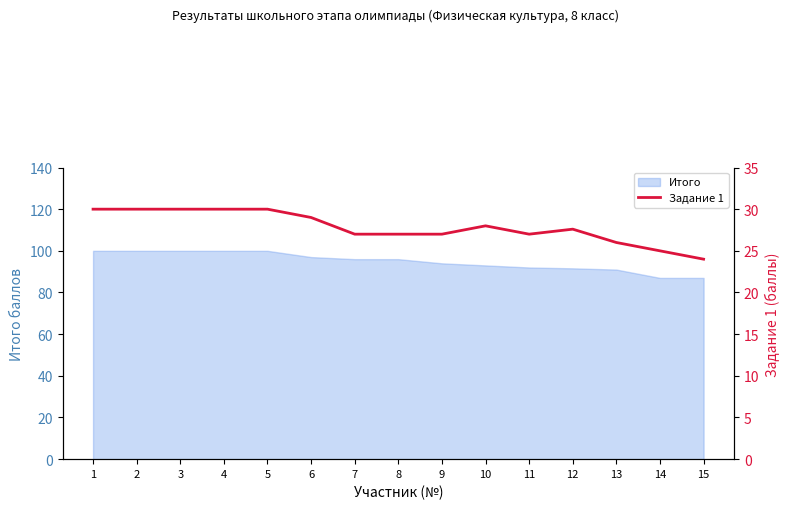

What is the maximum value for Итого?

100.0